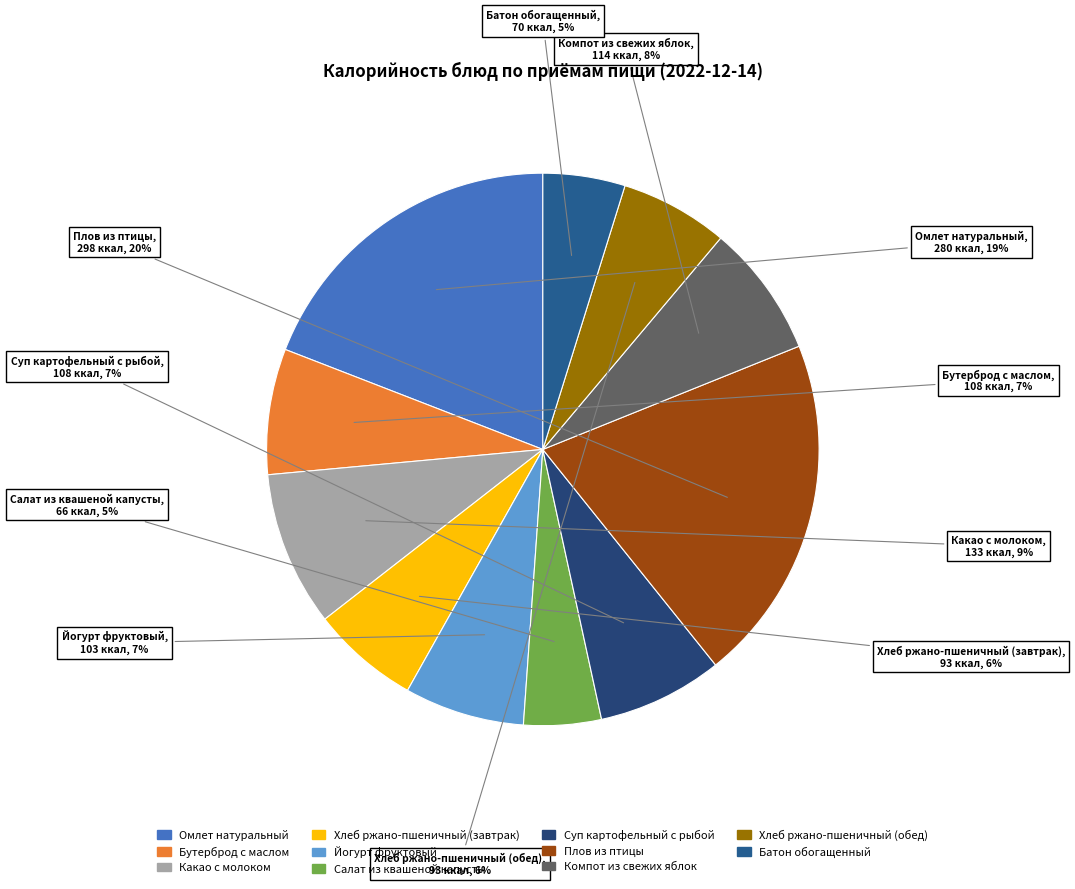

Is there any slice that represents more than half of the pie?

No